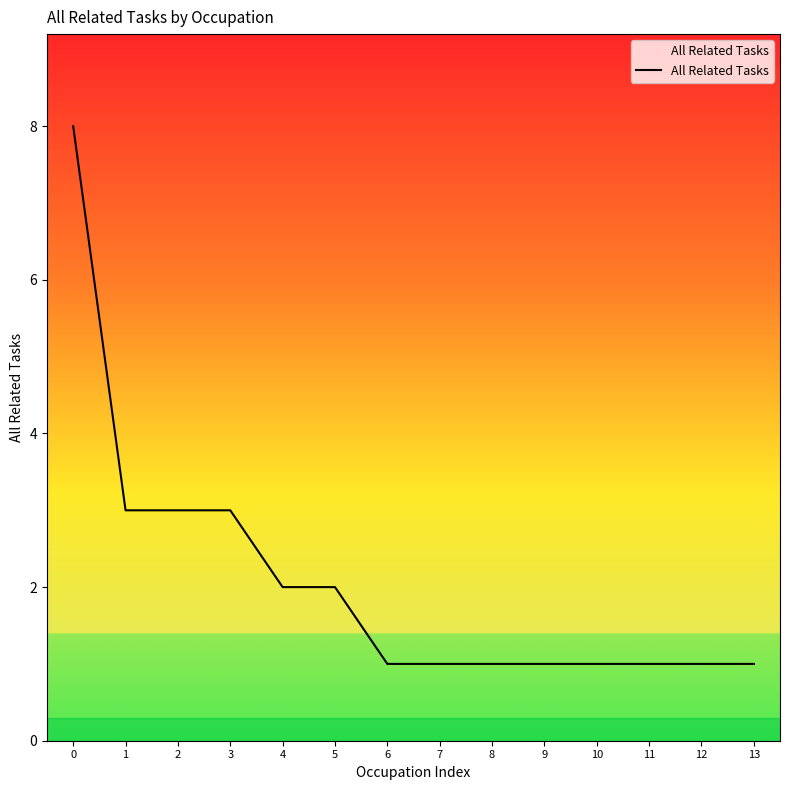

What is the minimum value shown in the chart?

1